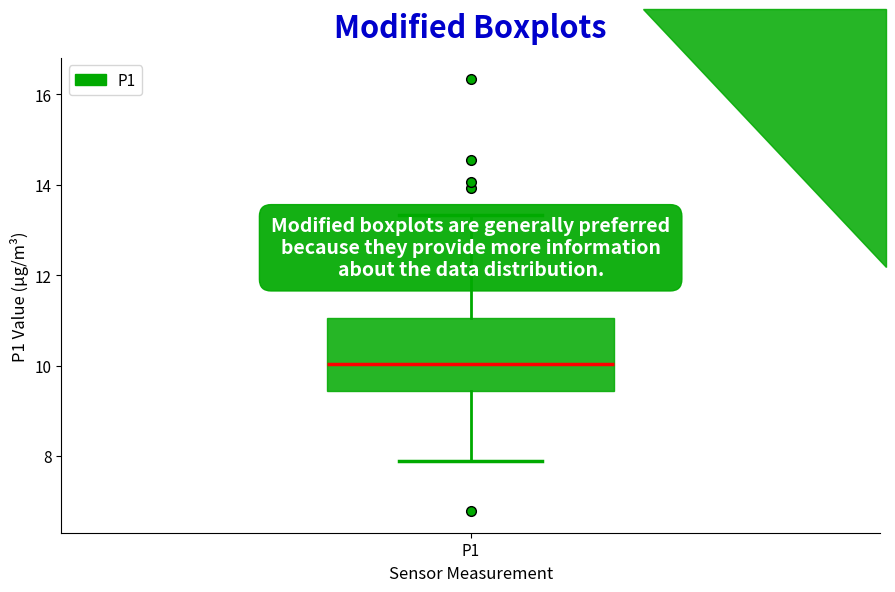

Transcribe this box plot: give where the median line is, the range the box spans, and where the two whiskers end, as read against the y-axis. The values are not printed on the chart, so give them approximately, as read against the axis.

median 10.0, box 9.4 to 11.0, whiskers 8.0 to 13.4